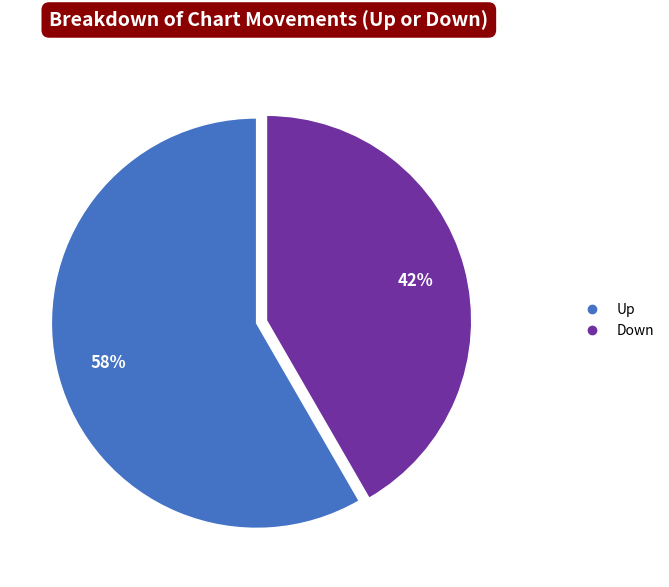

To the nearest percent, what is the average slice percentage?

50%